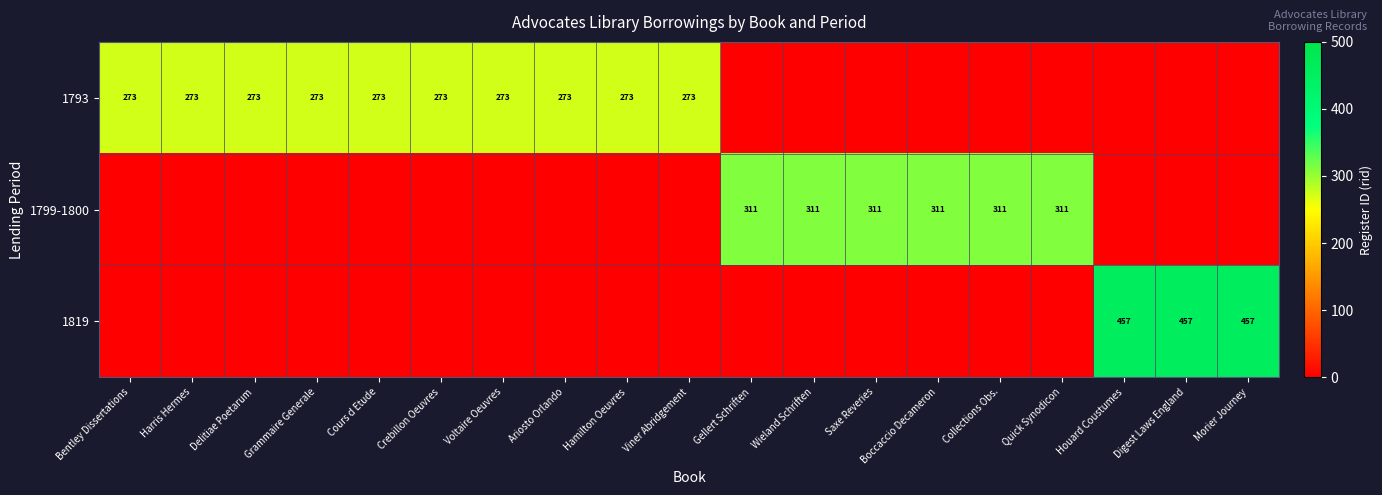

The value of 1793 at Viner Abridgement is 273. True or false?

True